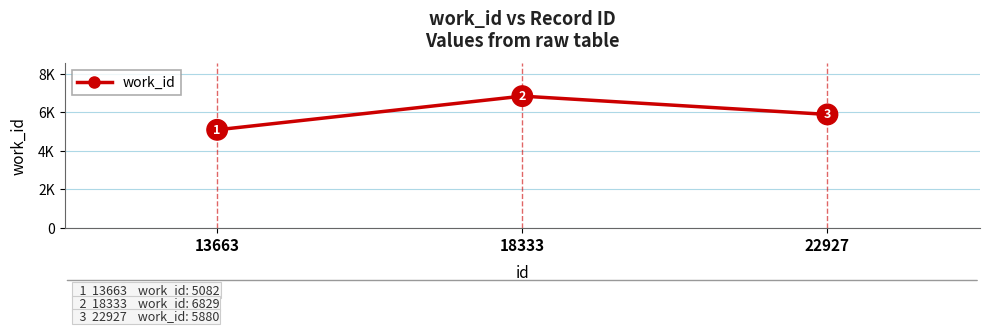

Does the chart have visible grid lines?

Yes